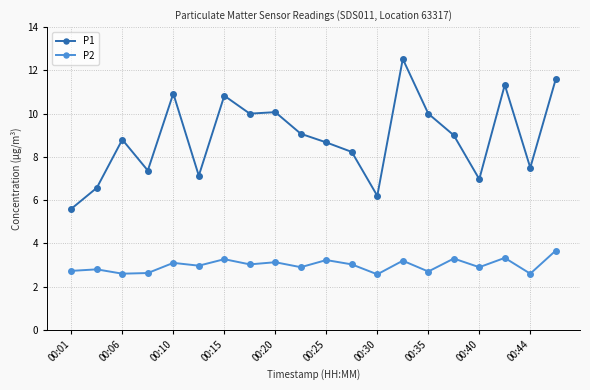

What are all the series names shown in the legend?

P1, P2